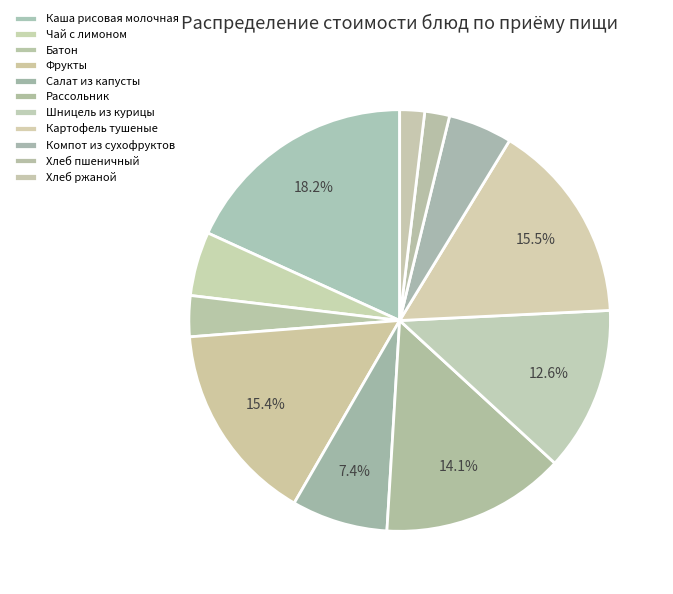

Combined, do Фрукты and Батон account for over 50%?

No